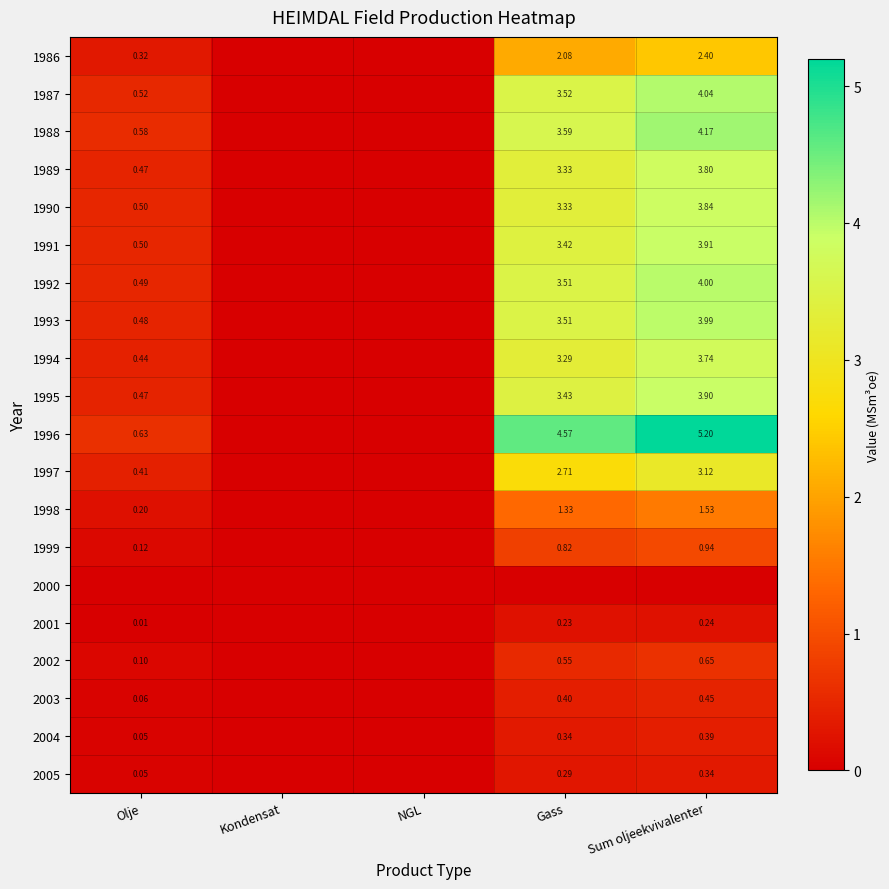

Is the value of 1992 at Sum oljeekvivalenter greater than the value of 1994 at Olje?

Yes